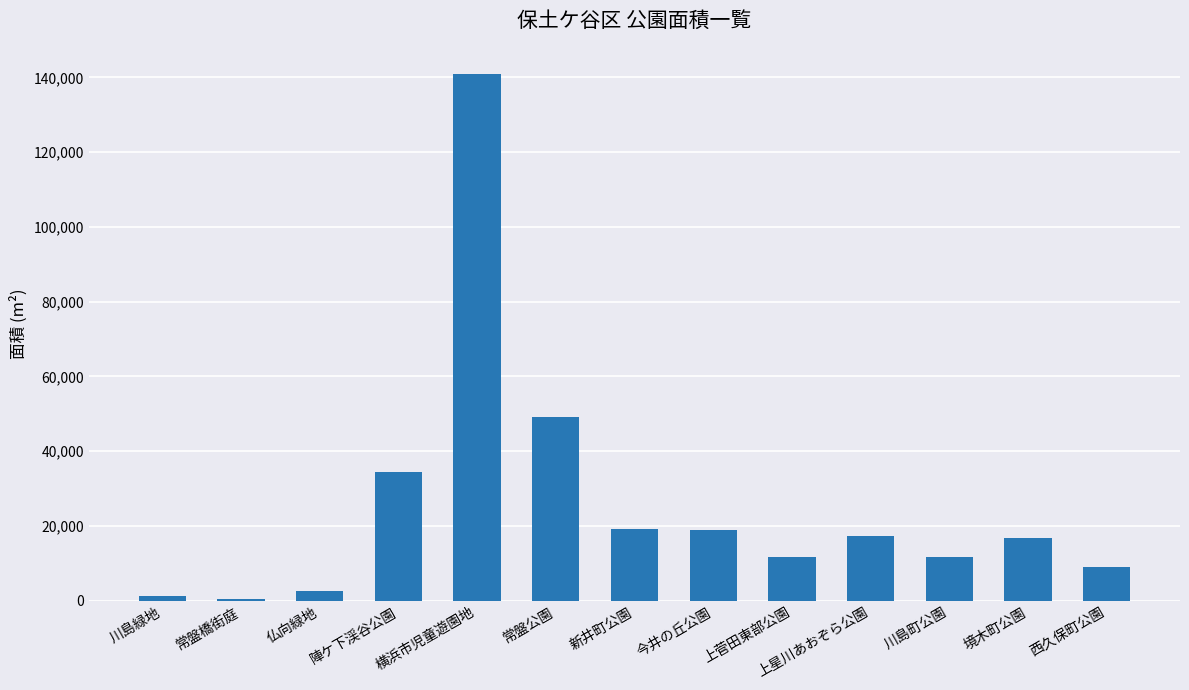

What is the change in value from 常盤橋街庭 to 西久保町公園?

+8583